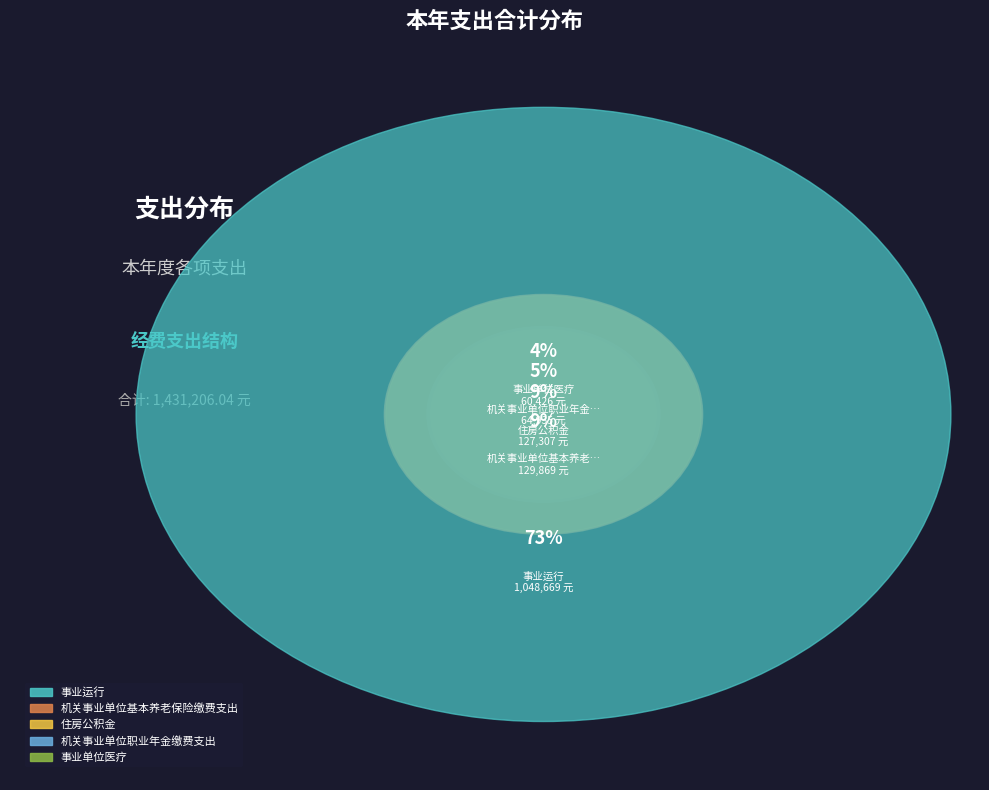

To the nearest percent, what portion does 事业单位医疗 represent?

4%